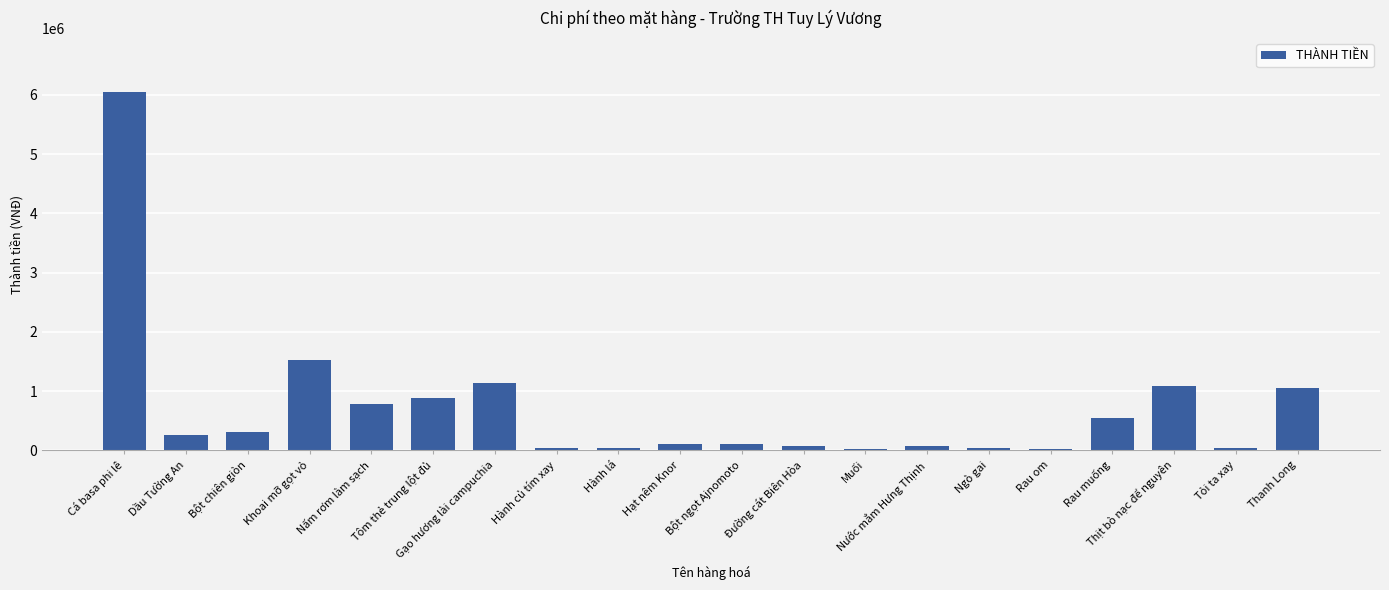

At which label does the data first exceed 260000?

Cá basa phi lê